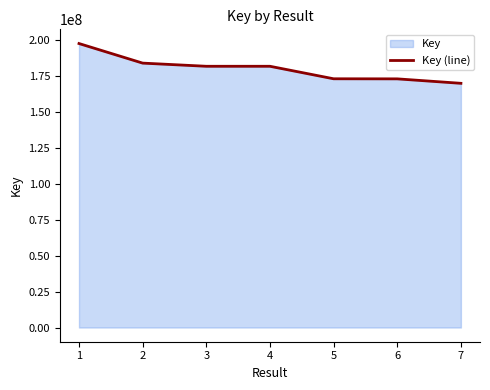

At which label does the data first exceed 181655506?

1